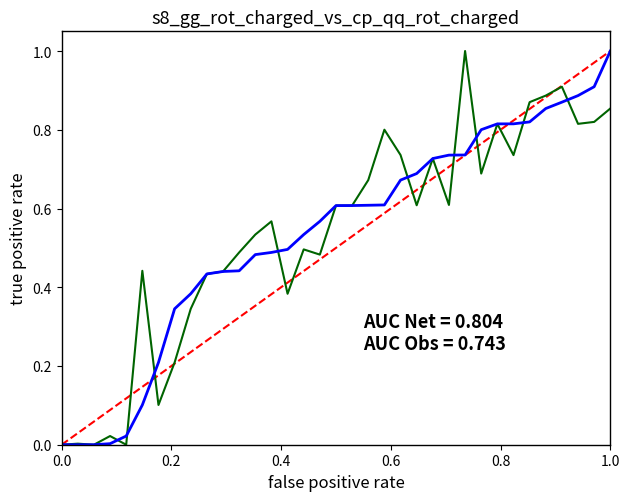

What is the greatest value displayed?

1.0